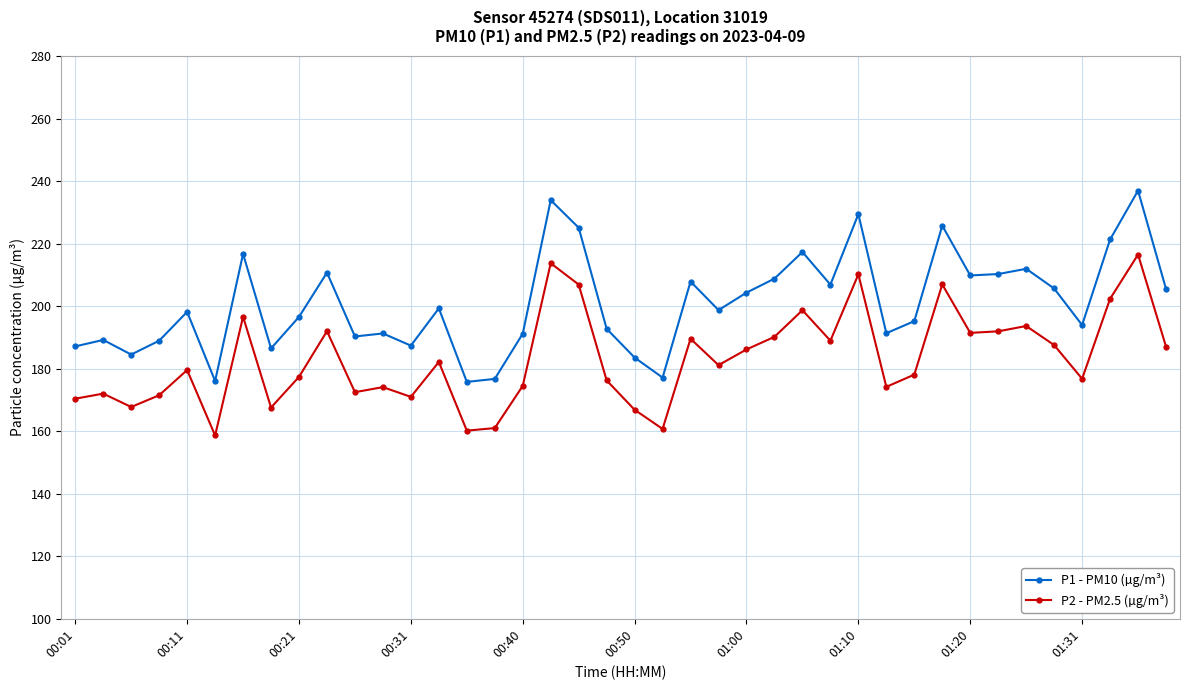

How many distinct data groups are displayed?

2